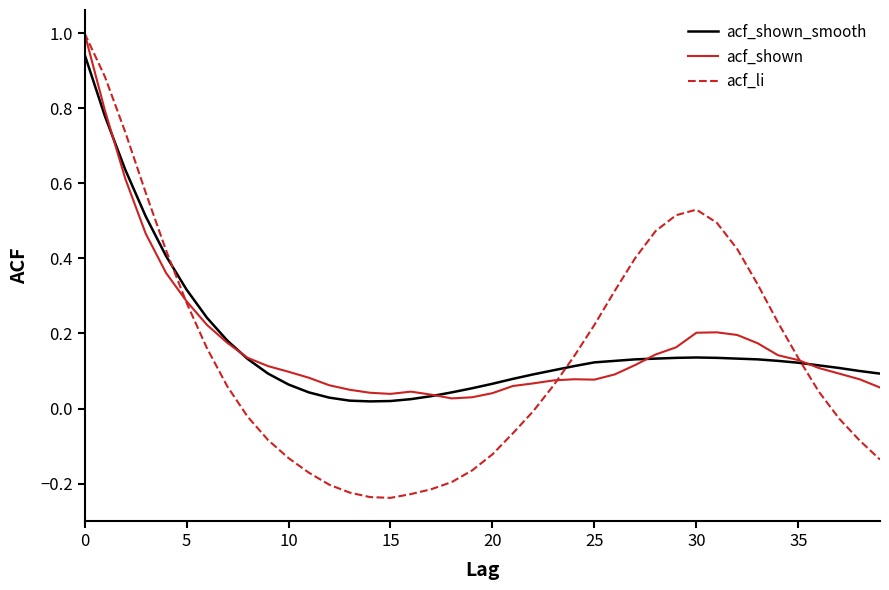

Is this an area chart (filled region under the line)?

No